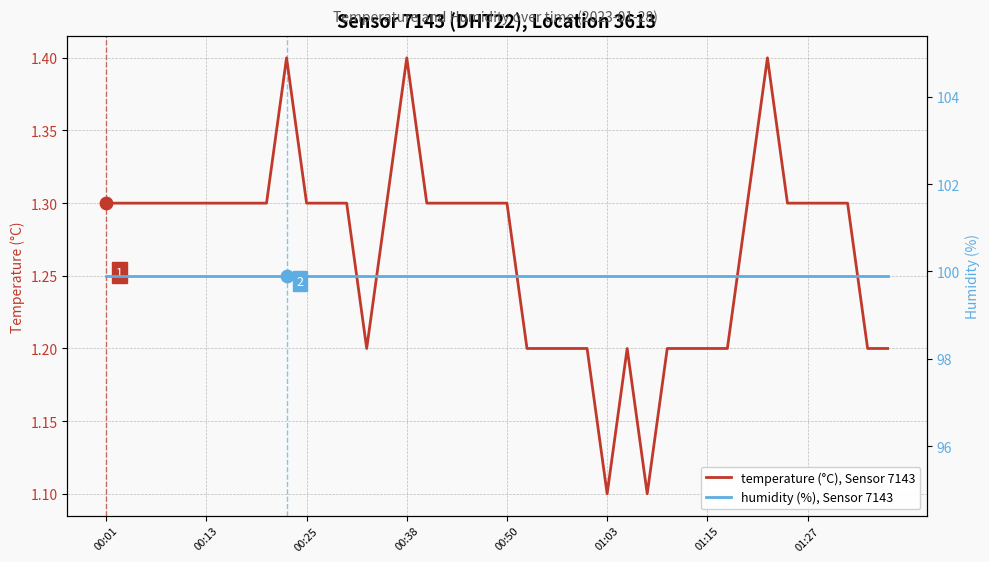

Which series reaches the maximum Y coordinate?

humidity (%), Sensor 7143